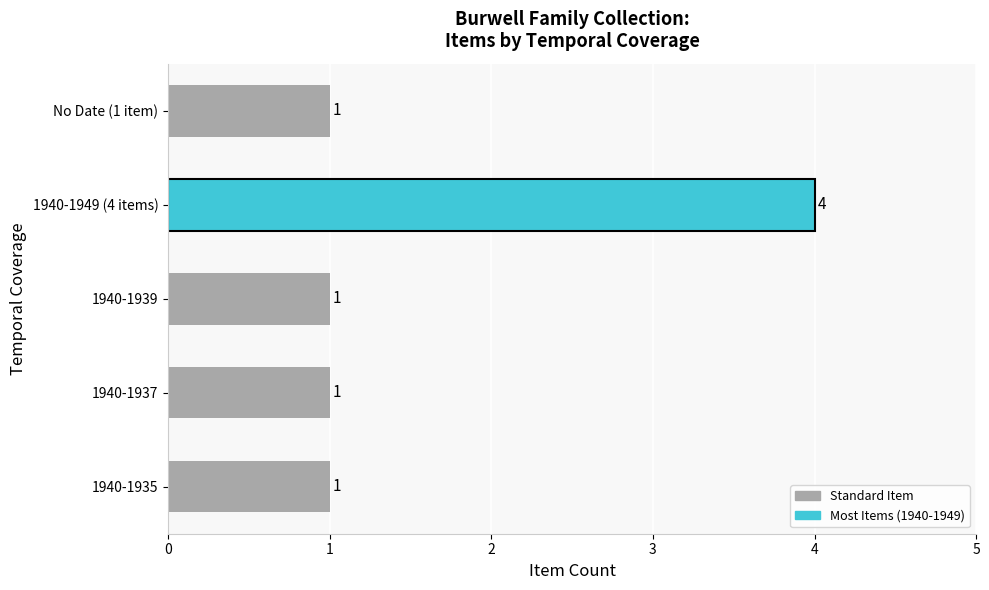

True or false: the data shows 2 at 1940-1937.

False